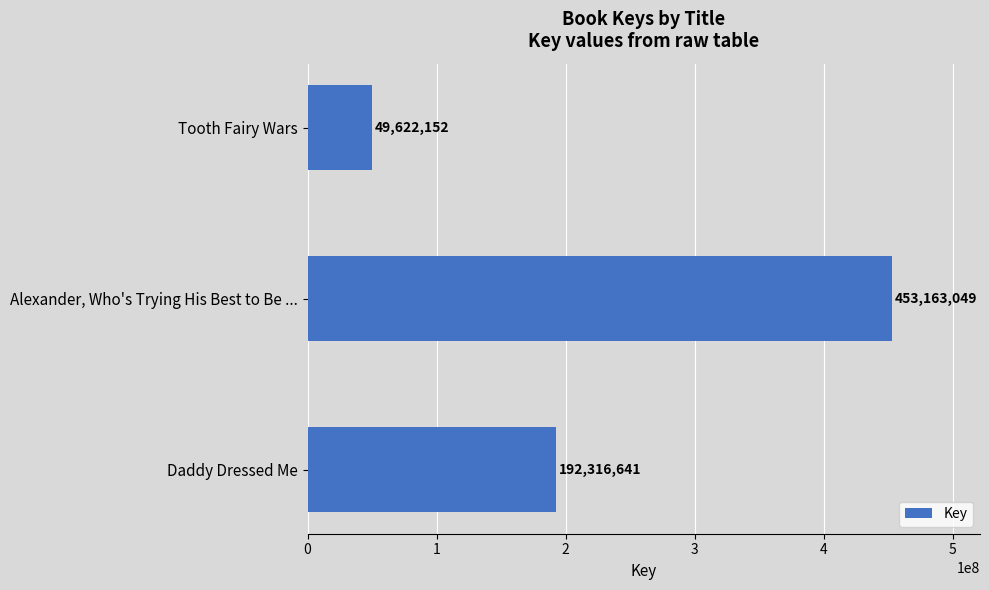

Are the bars horizontal?

Yes